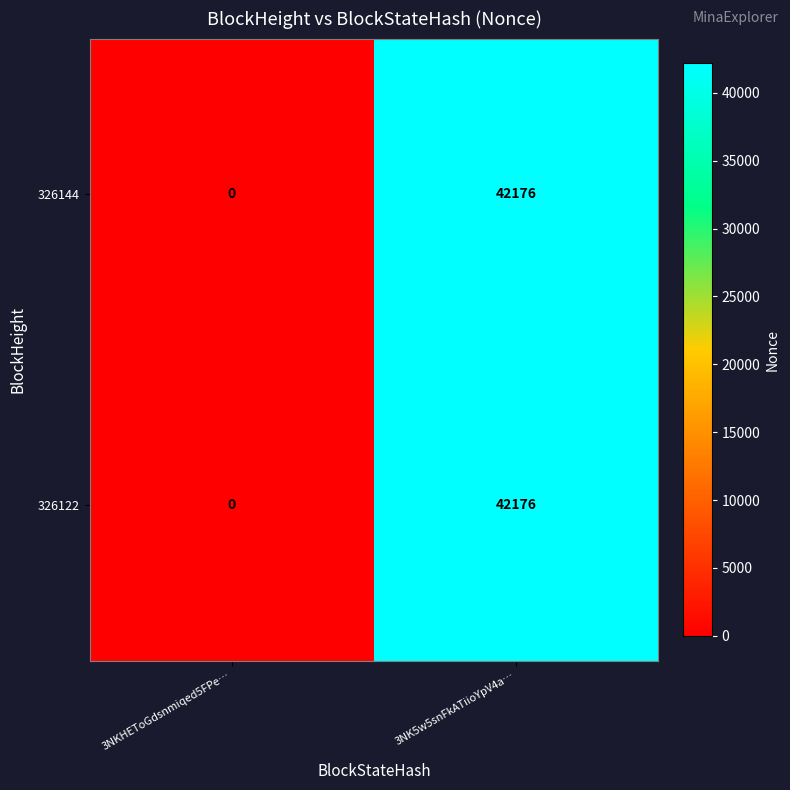

At how many categories does at least one series exceed 14956?

1